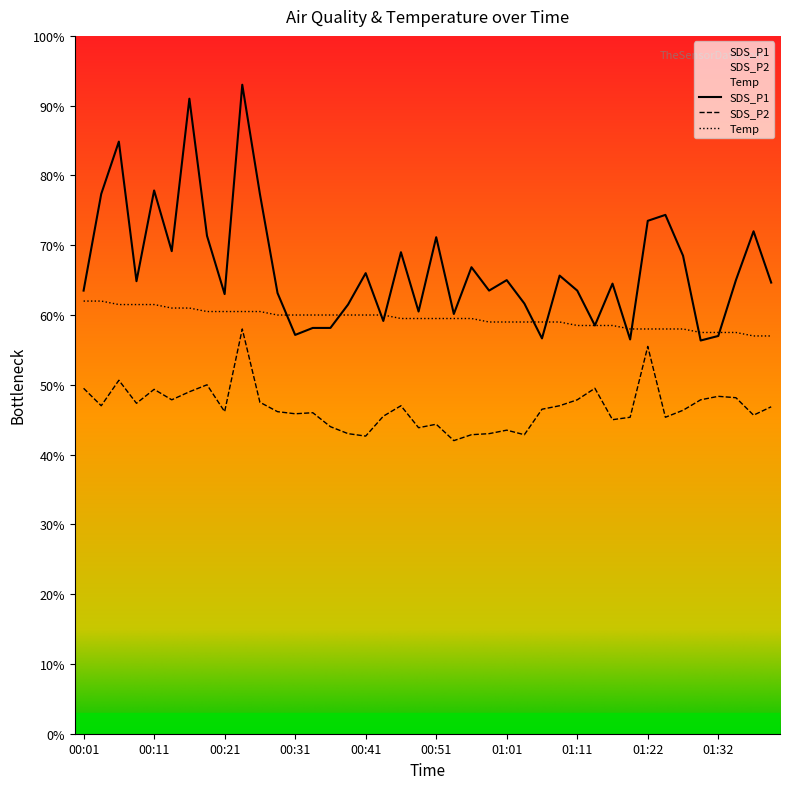

Does the chart display data point markers on the line(s)?

No